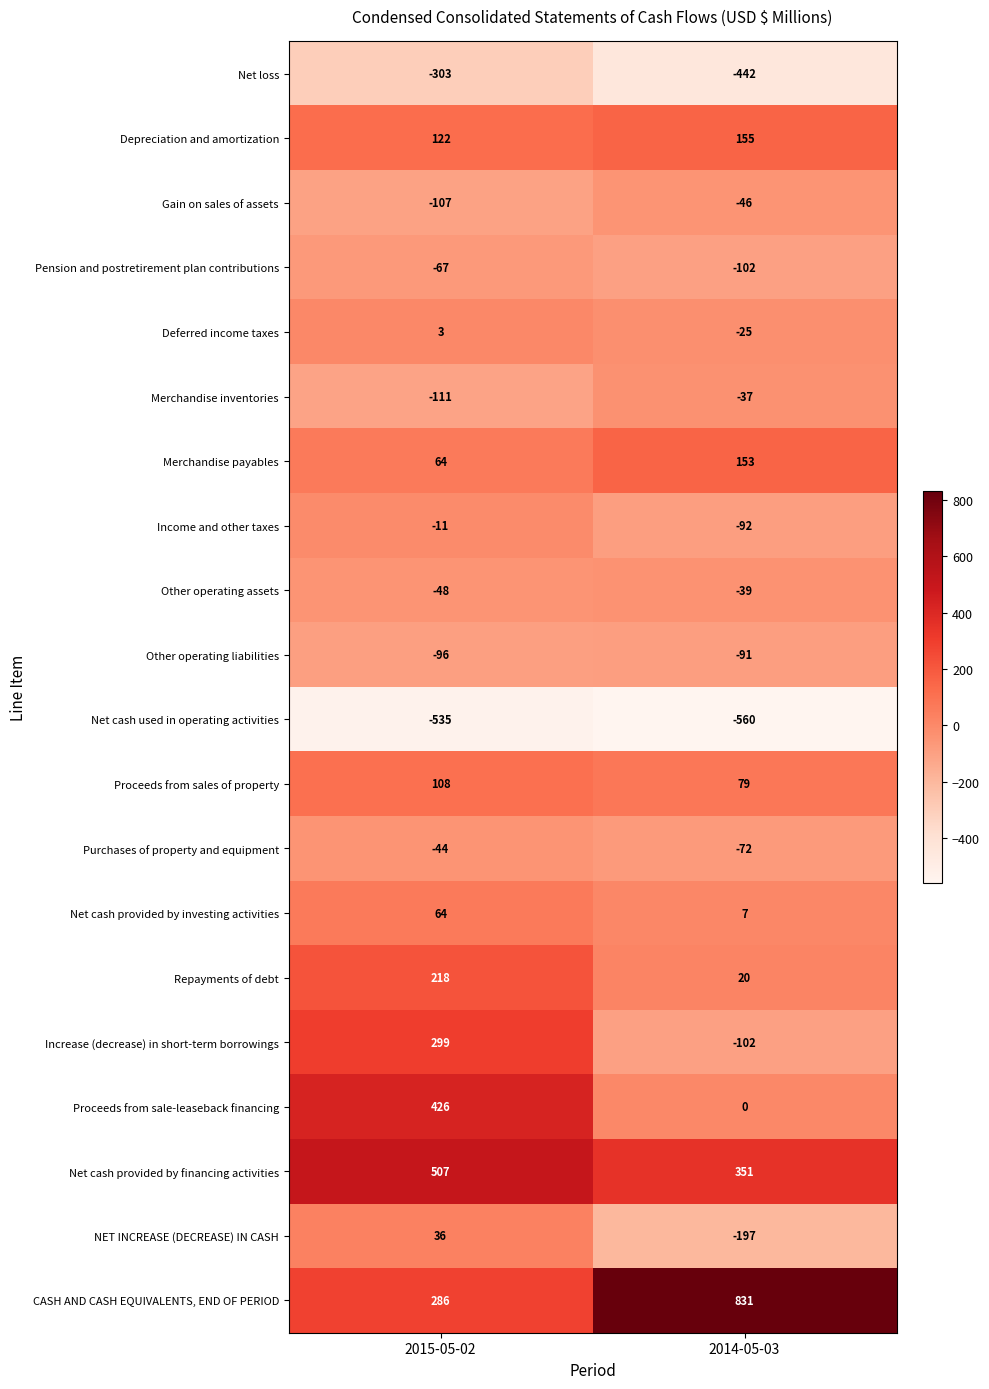

True or false: Pension and postretirement plan contributions has a value of -155 at 2014-05-03.

False